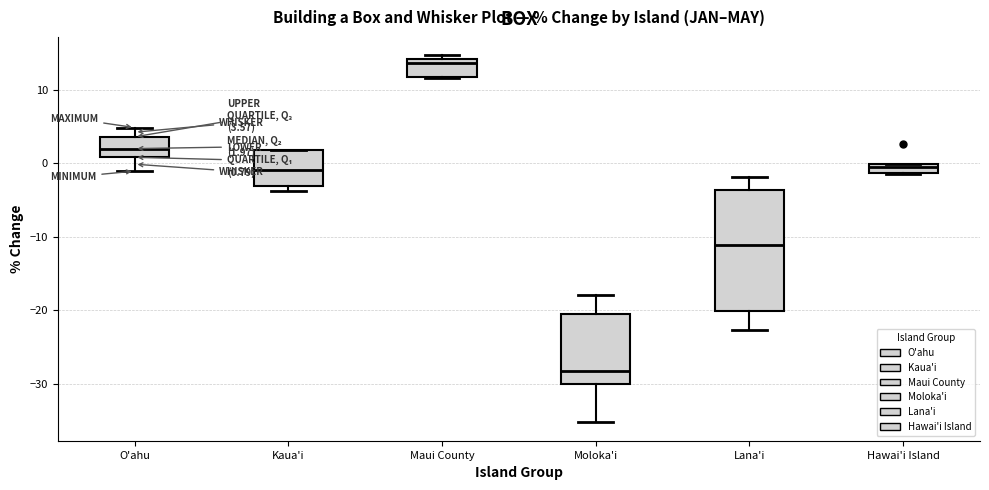

Which box is the tallest, from its lower edge to its upper edge?

Lana'i